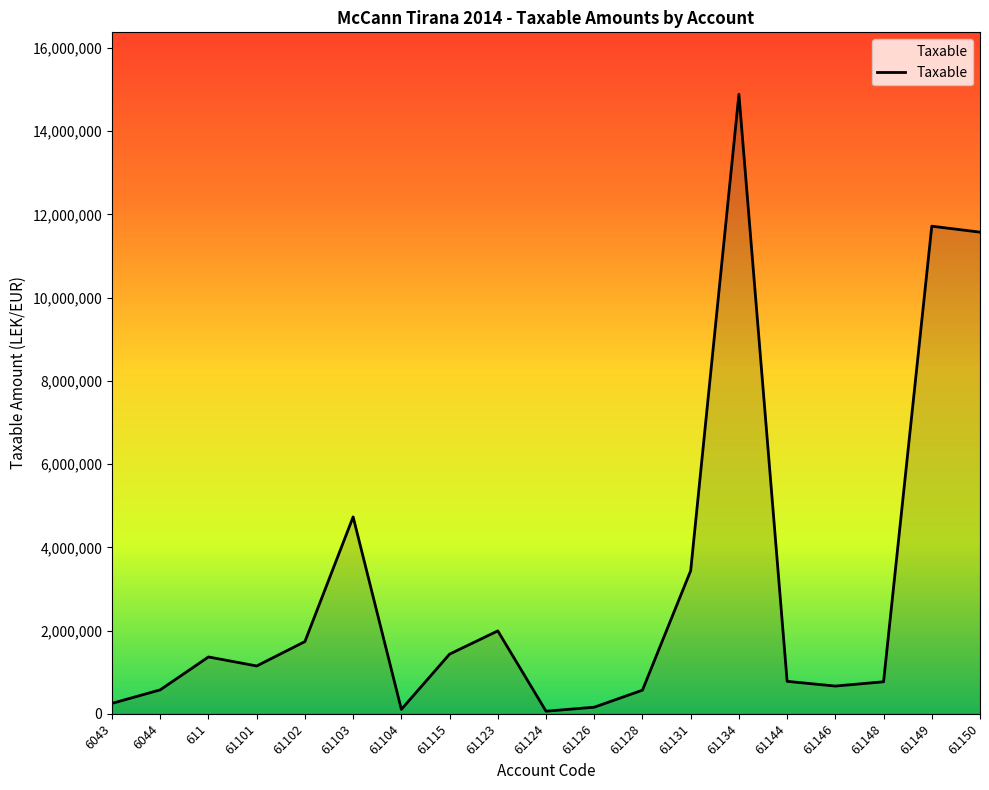

Between 61103 and 61131, which is larger?

61103